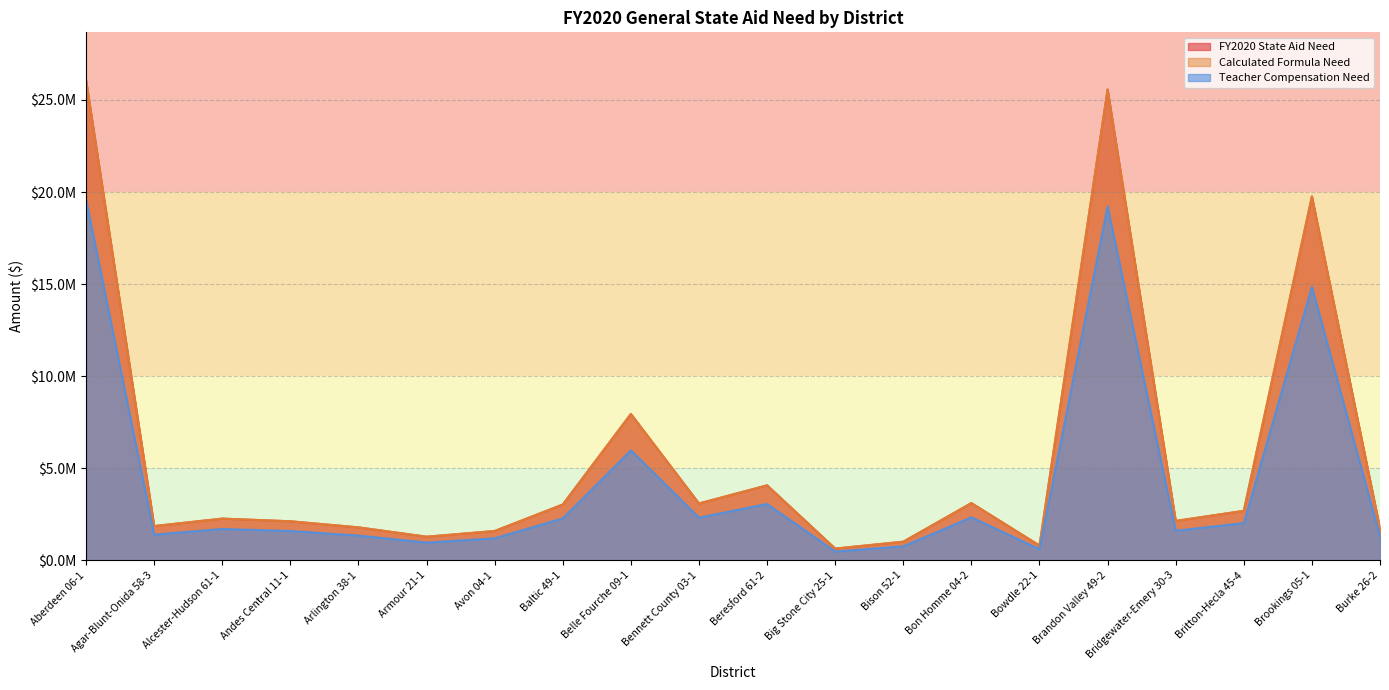

What is the difference between the highest and lowest values at Baltic 49-1?

754007.9